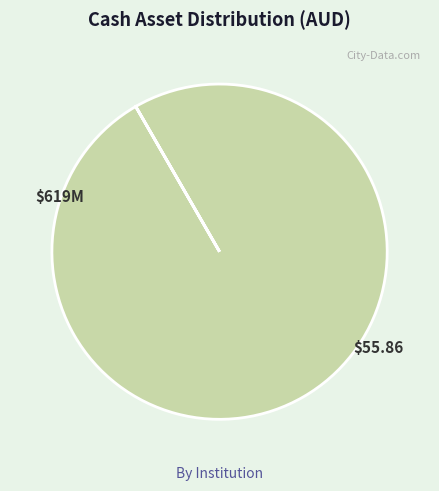

Does any single category account for the majority?

Yes